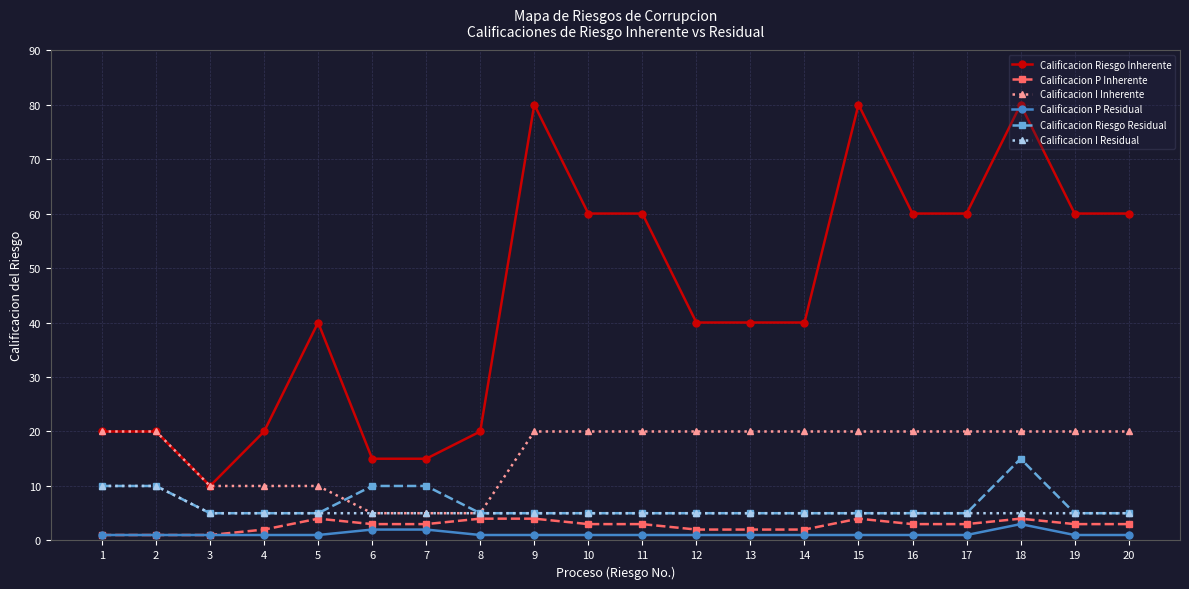

Where is the first local minimum for Calificacion Riesgo Inherente?

3